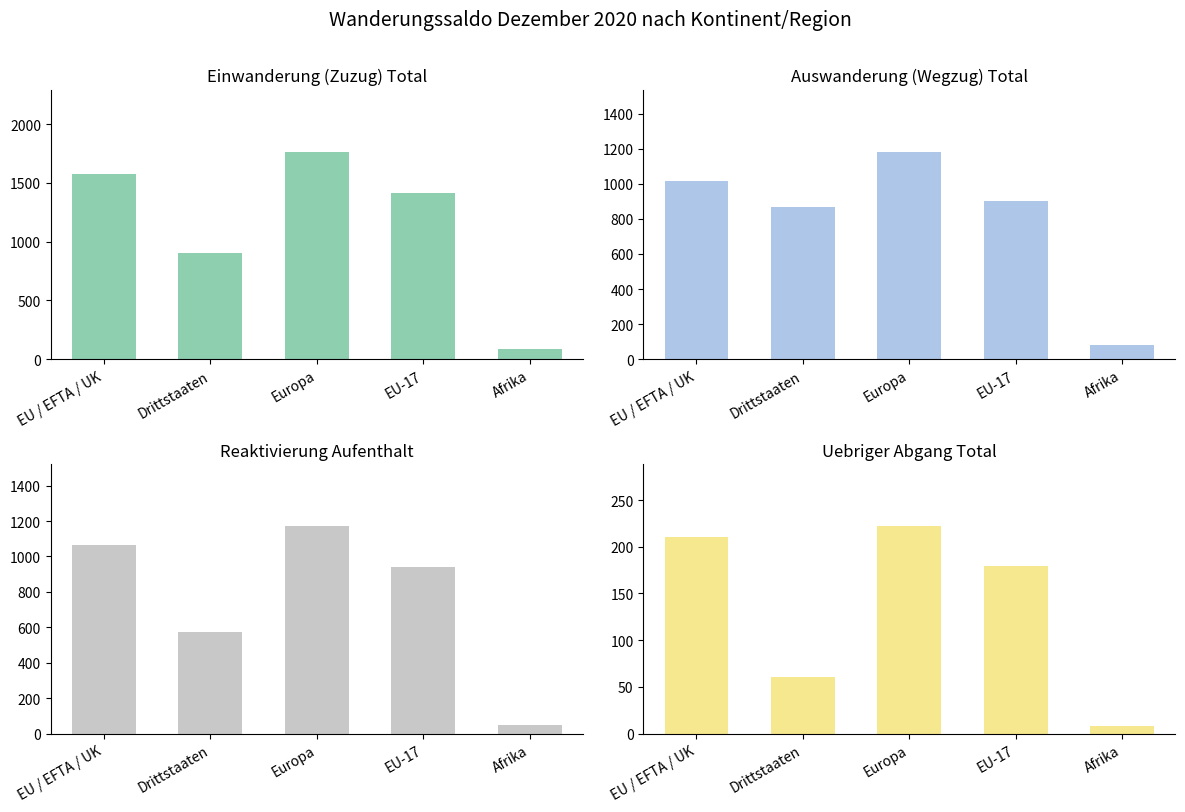

Which category has the highest value across all series?

Europa